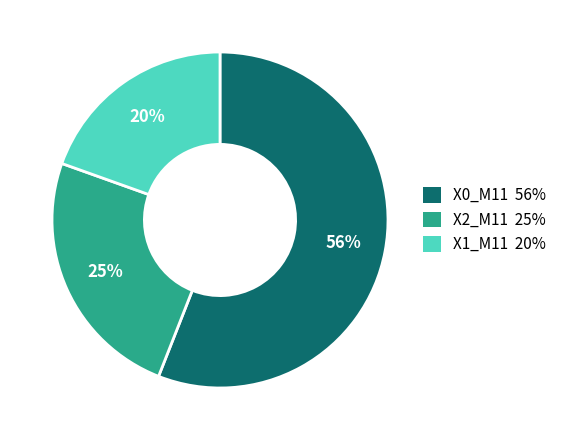

True or false: X2_M11 25% accounts for 35% of the total.

False